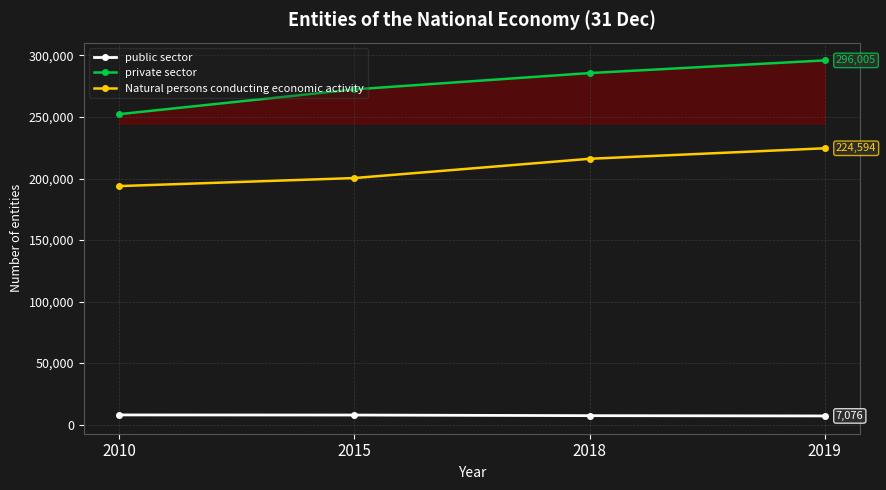

At 2019, list the series in order from largest to smallest.

private sector, Natural persons conducting economic activity, public sector